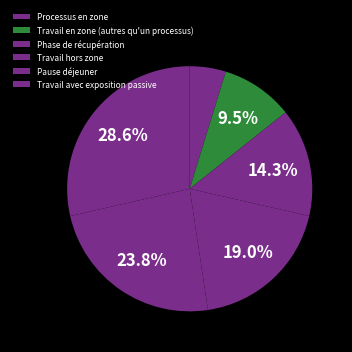

To the nearest percent, what is the combined percentage of Phase de récupération and Processus en zone?

19%